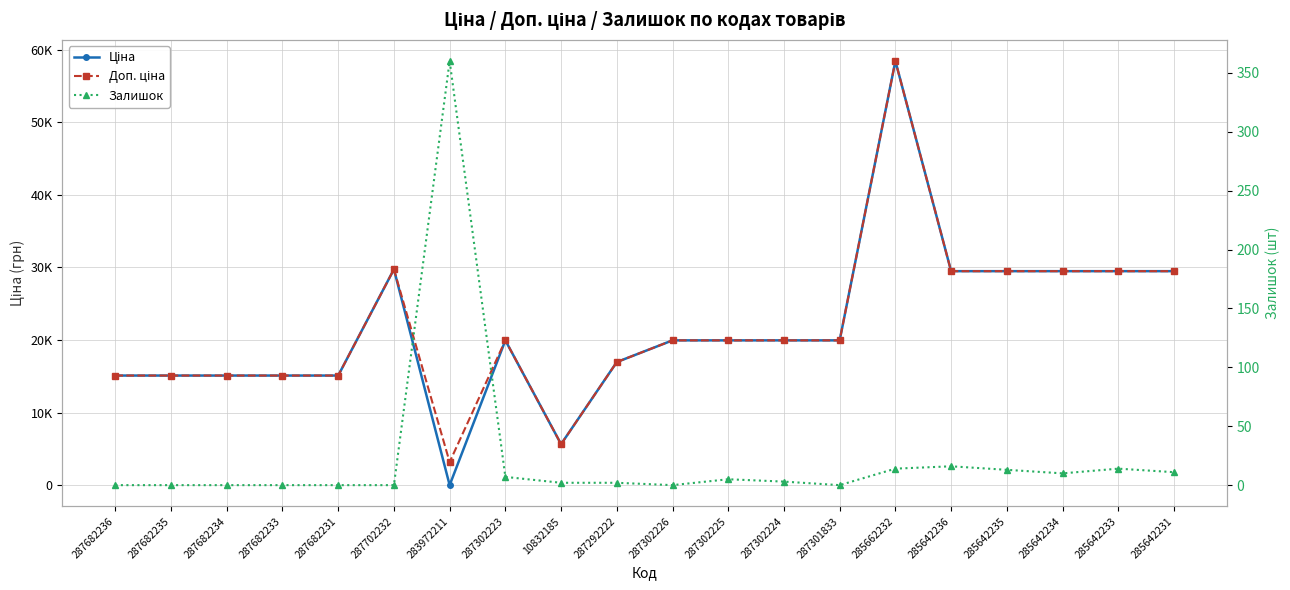

What position from the right is 285642231?

1